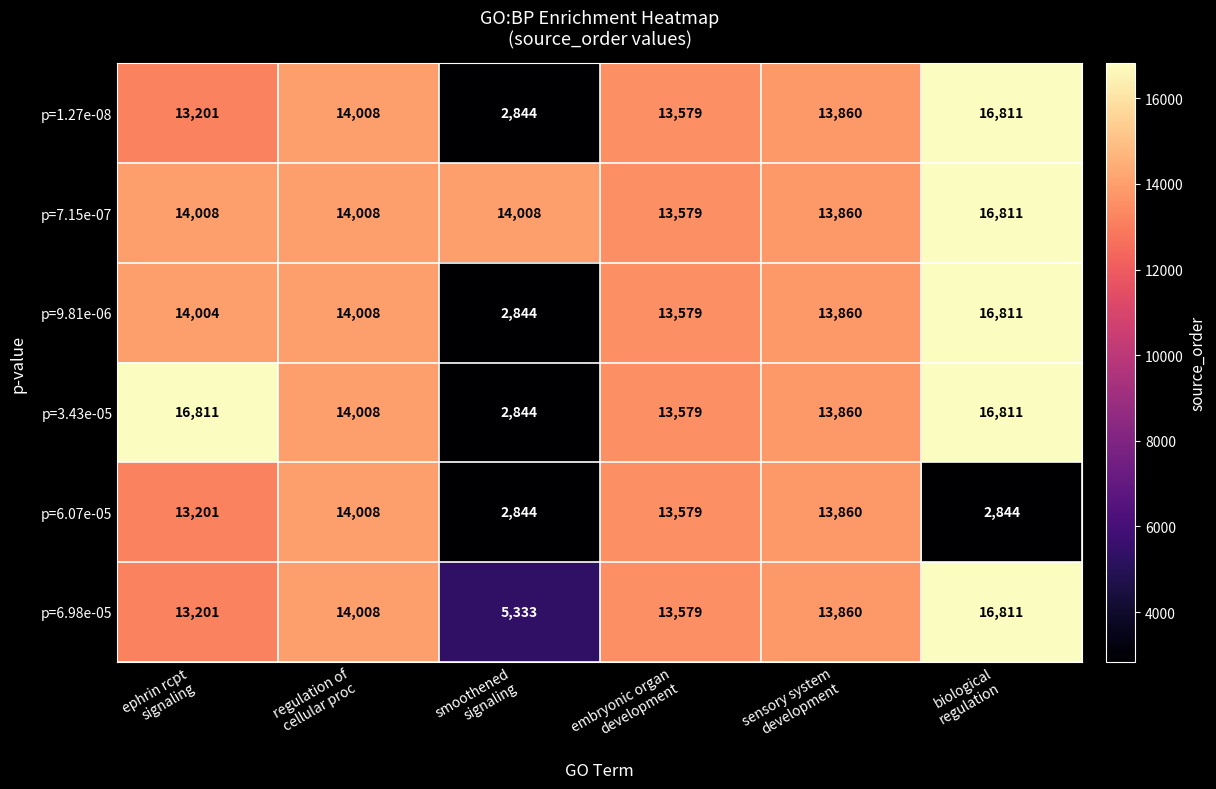

What is the minimum value shown in the chart?

2844